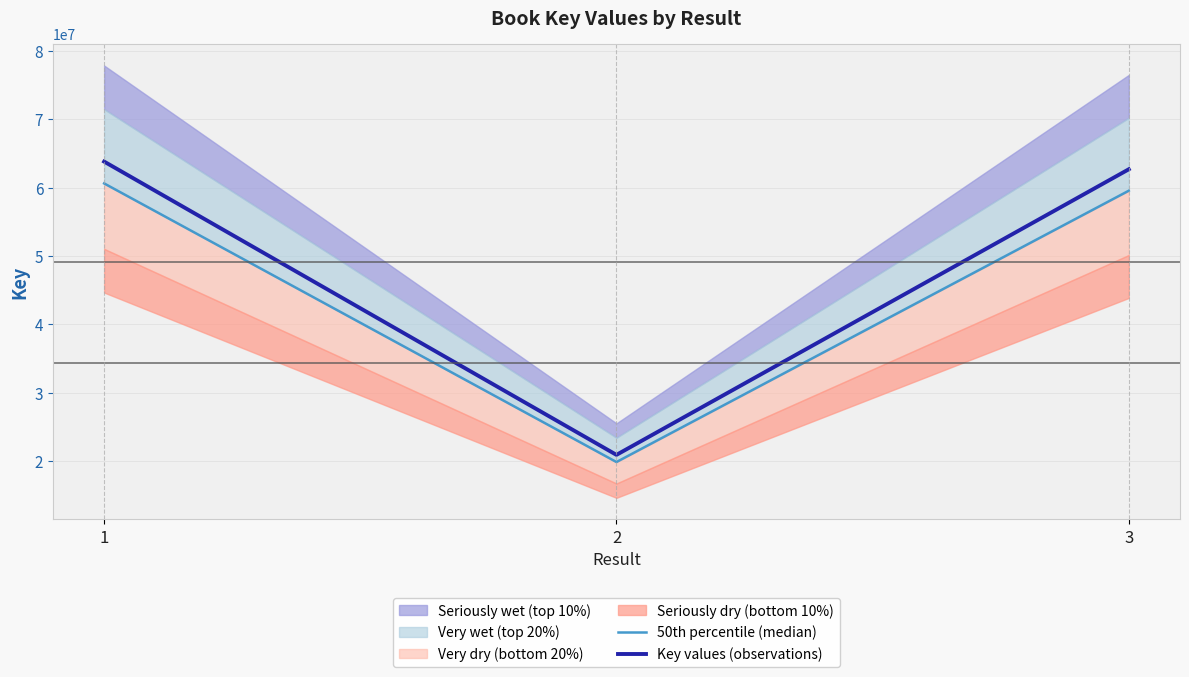

What is the minimum value for Key values (observations)?

20944122